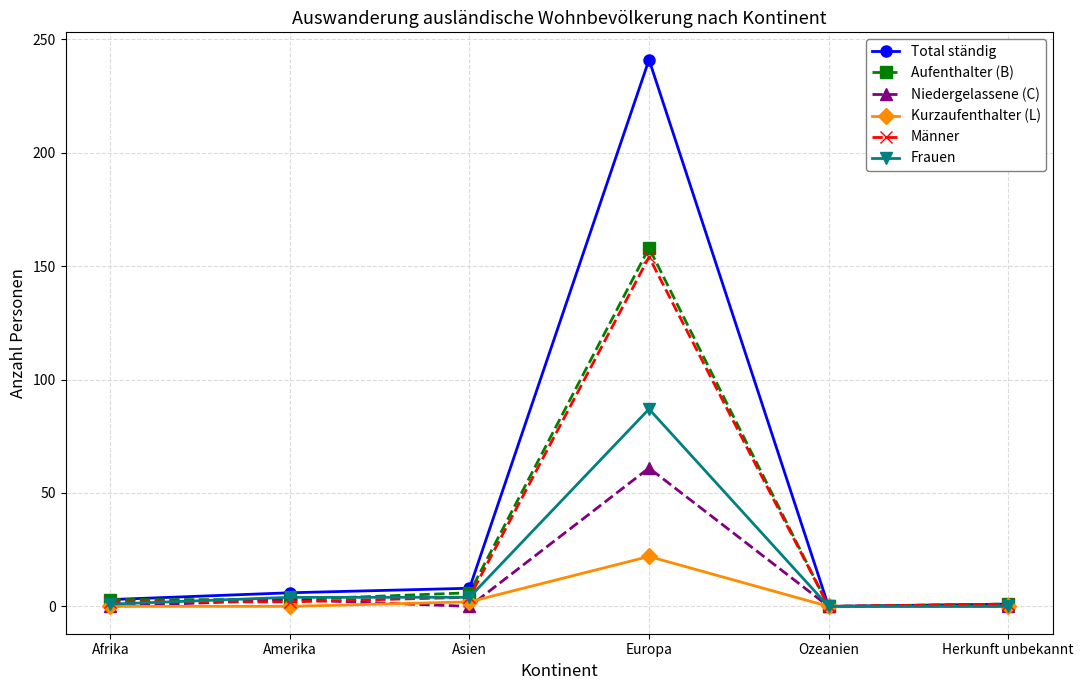

Does the chart have visible grid lines?

Yes